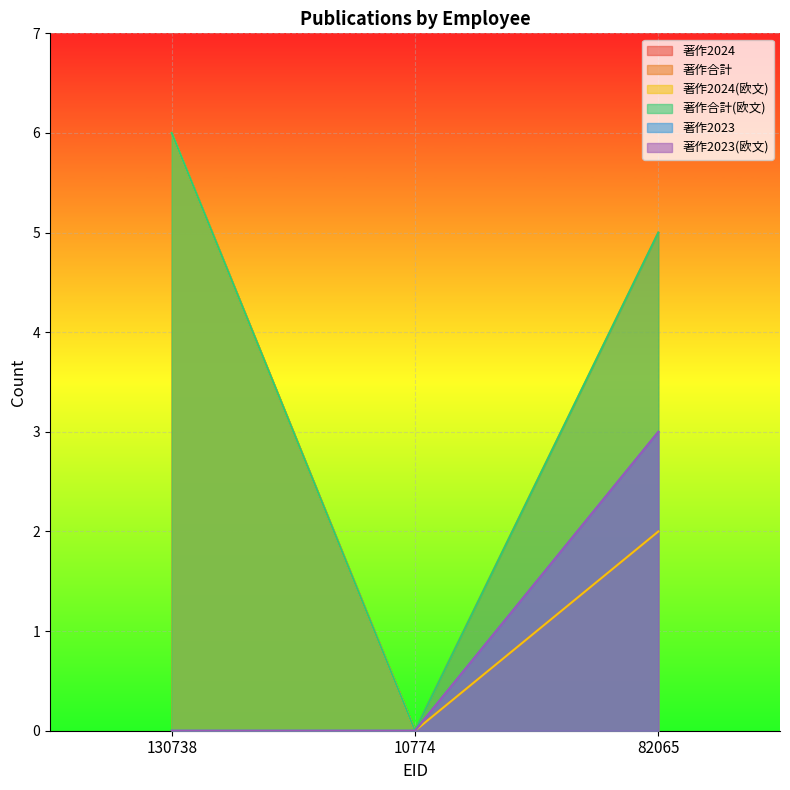

Rank the series at 82065 from highest to lowest value.

著作合計, 著作合計(欧文), 著作2023, 著作2023(欧文), 著作2024, 著作2024(欧文)